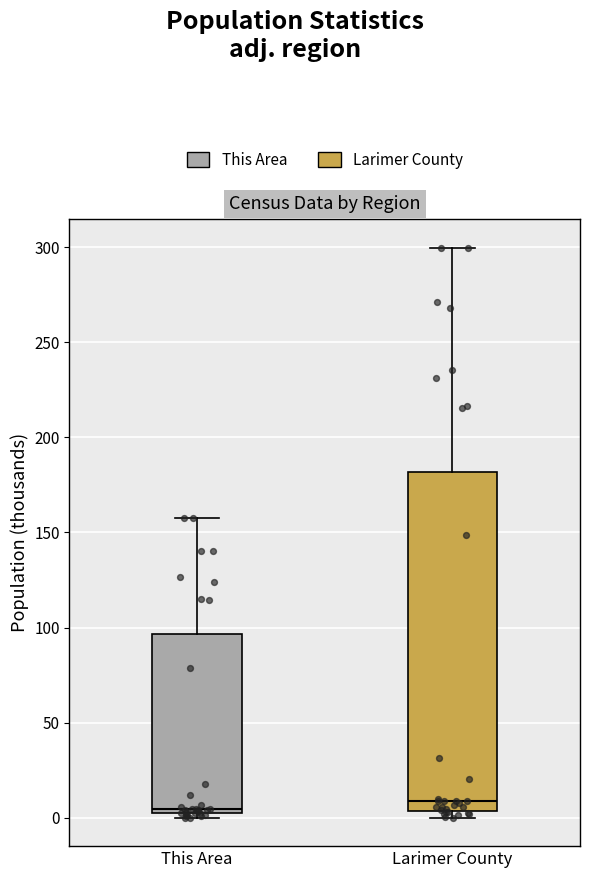

Reading left to right, read every box against the y-axis: the position of its median line, the range the box covers, and the ends of its whiskers. The values are not printed on the chart, so give them approximately, as read against the axis.

This Area: median 5 (just above the box's lower edge), box 5 to 95, whiskers 0 to 160
Larimer County: median 10, box 5 to 180, whiskers 0 to 300